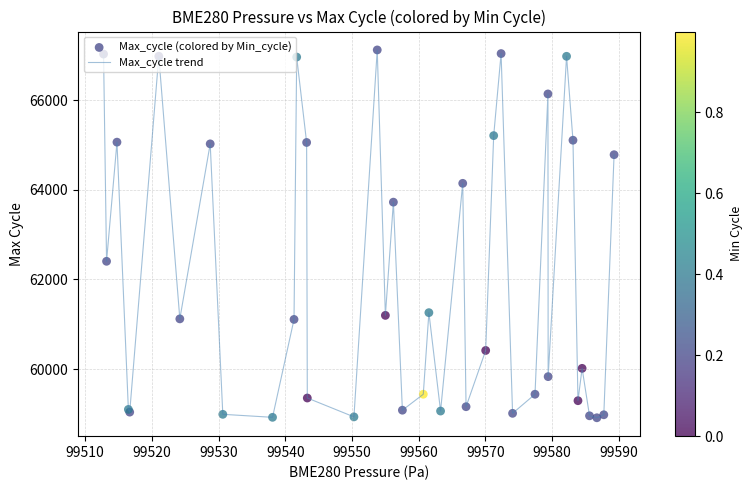

What is the minimum value shown in the chart?

58914